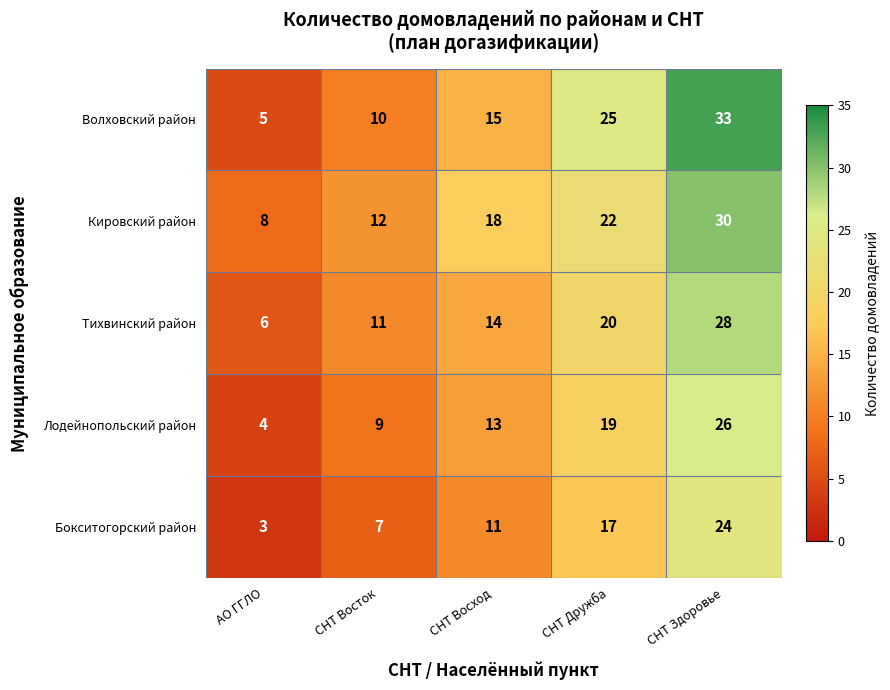

Reading left to right, what are all the values shown in this chart?

Волховский район: АО ГГЛО=5	СНТ Восток=10	СНТ Восход=15	СНТ Дружба=25	СНТ Здоровье=33
Кировский район: АО ГГЛО=8	СНТ Восток=12	СНТ Восход=18	СНТ Дружба=22	СНТ Здоровье=30
Тихвинский район: АО ГГЛО=6	СНТ Восток=11	СНТ Восход=14	СНТ Дружба=20	СНТ Здоровье=28
Лодейнопольский район: АО ГГЛО=4	СНТ Восток=9	СНТ Восход=13	СНТ Дружба=19	СНТ Здоровье=26
Бокситогорский район: АО ГГЛО=3	СНТ Восток=7	СНТ Восход=11	СНТ Дружба=17	СНТ Здоровье=24